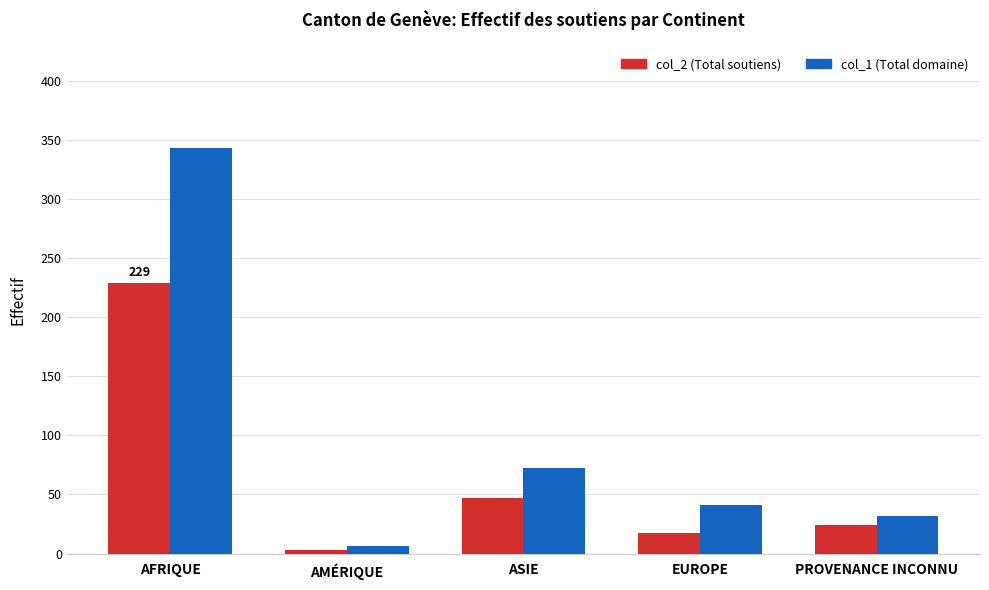

What is the sum of all col_2 (Total soutiens) values?

320